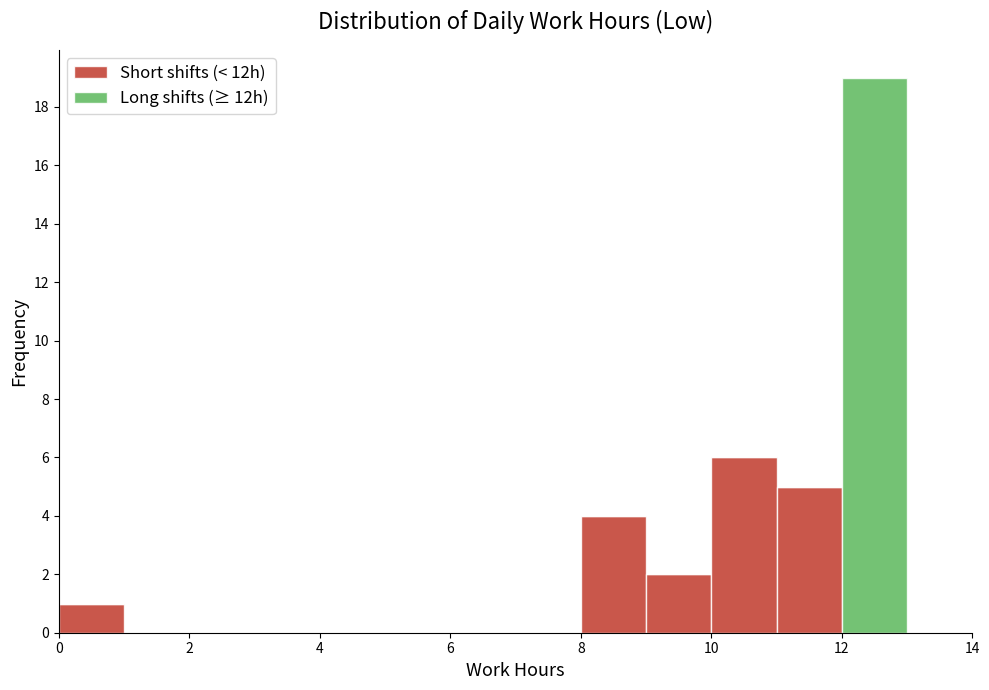

Which range on the x-axis has the tallest stacked bar (by total height)?

12 to 13